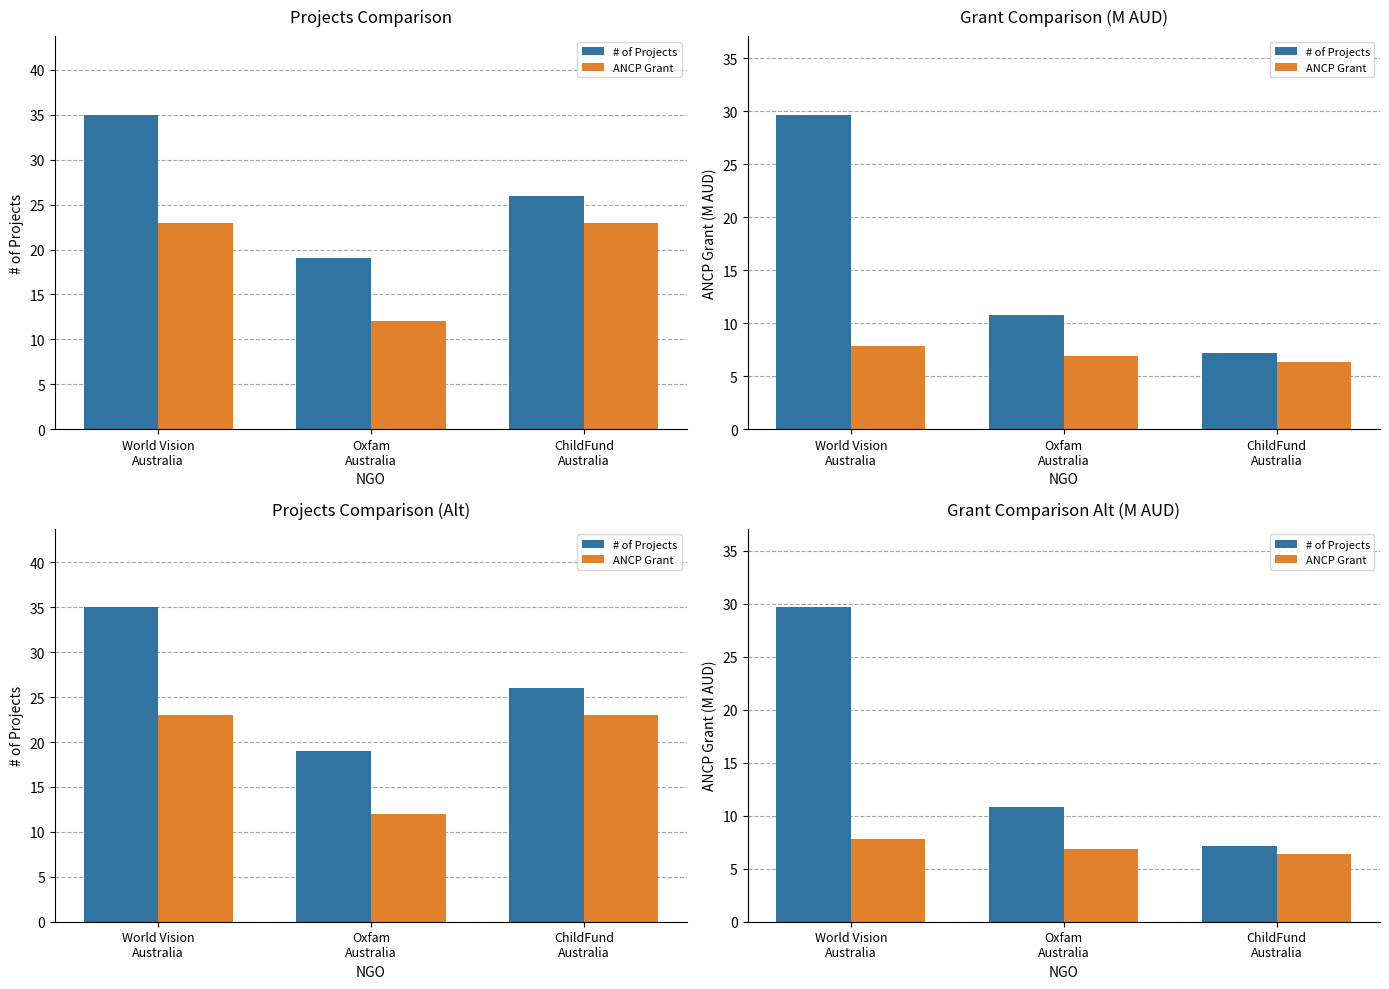

What is the difference between the maximum and minimum values in the # of Projects series?

22.5